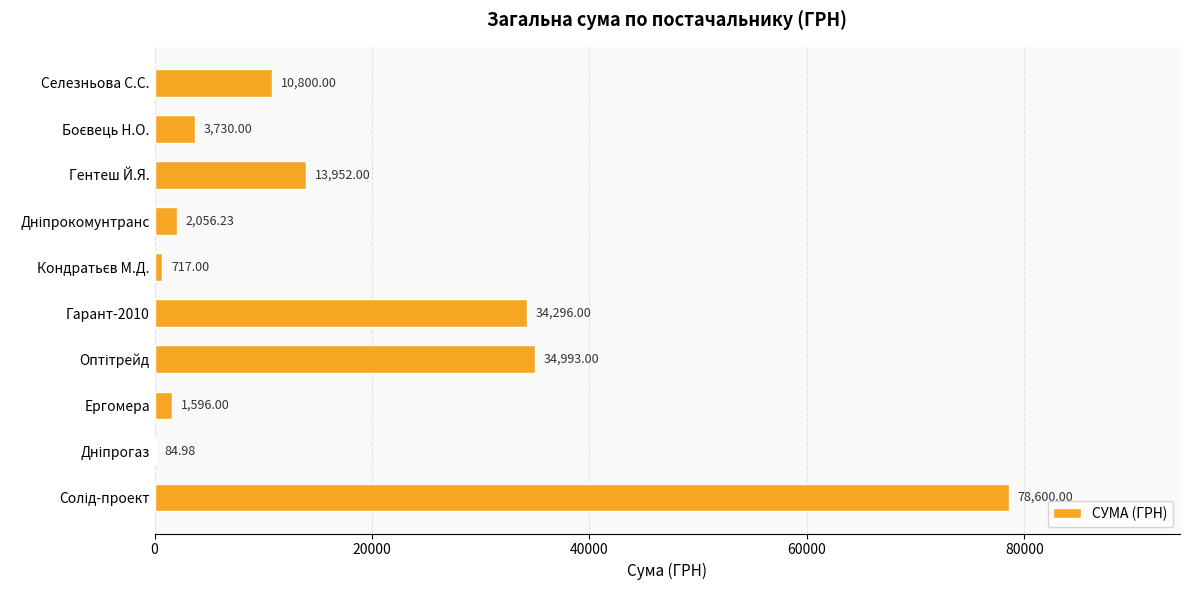

What is the sum of all values?

180825.2